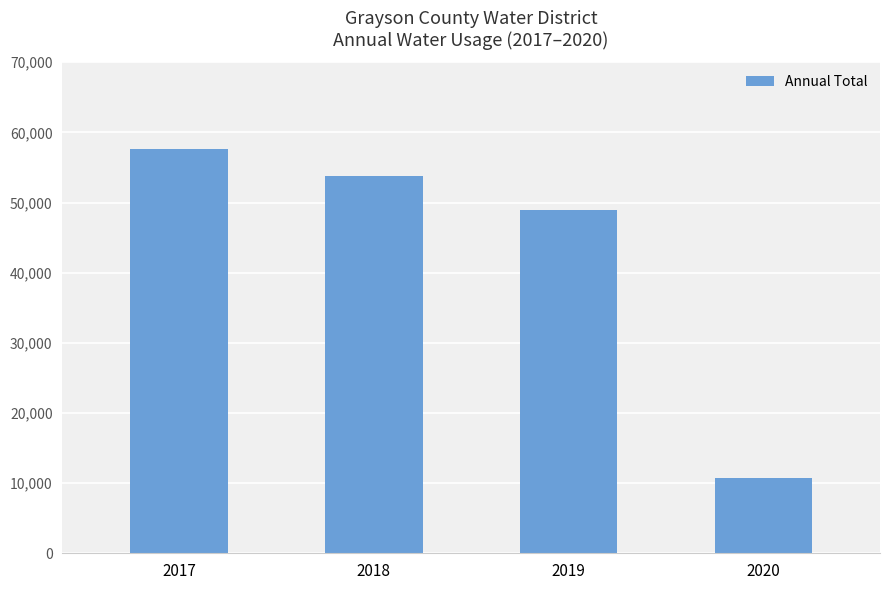

Reading right to left, what are all the values shown in this chart?

2020=10798.3	2019=49009.8	2018=53741.0	2017=57604.7